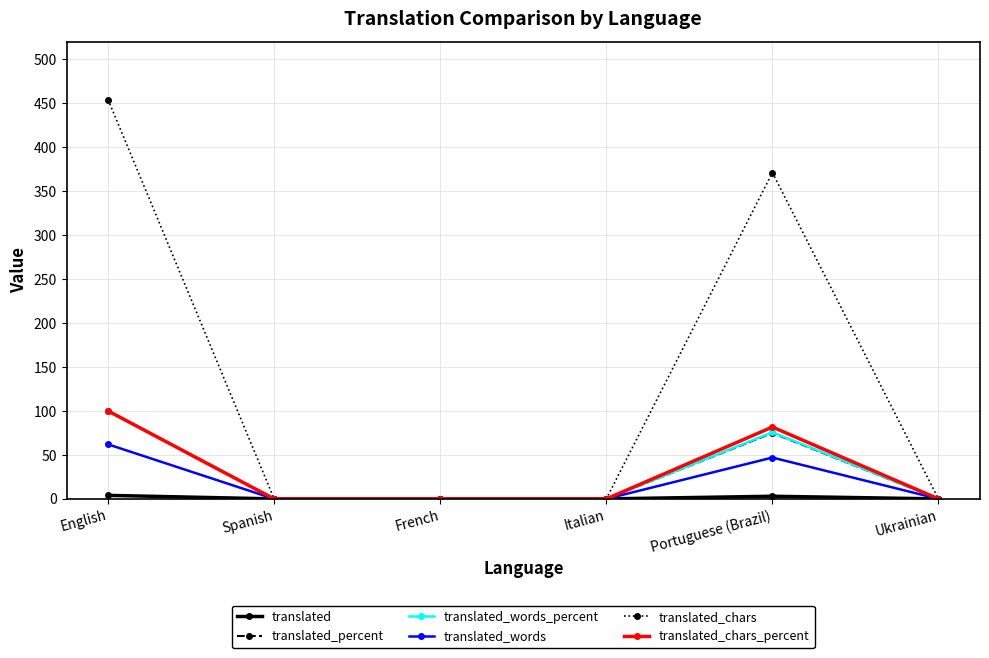

Which category has the highest value across all series?

English